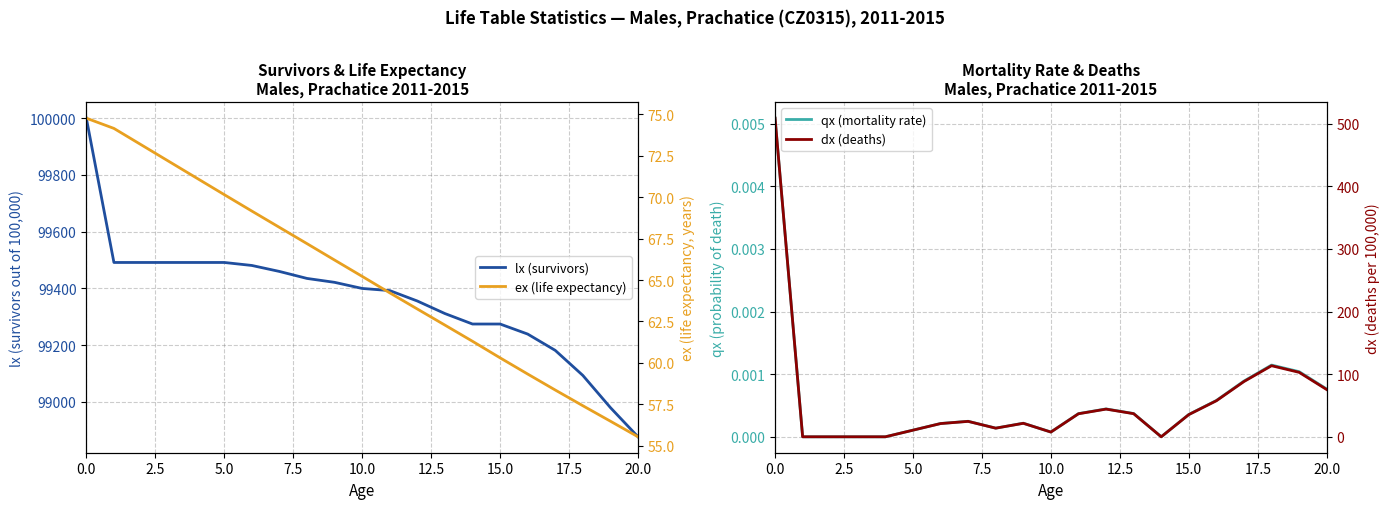

How many values in the dx (deaths) series are below 24?

10